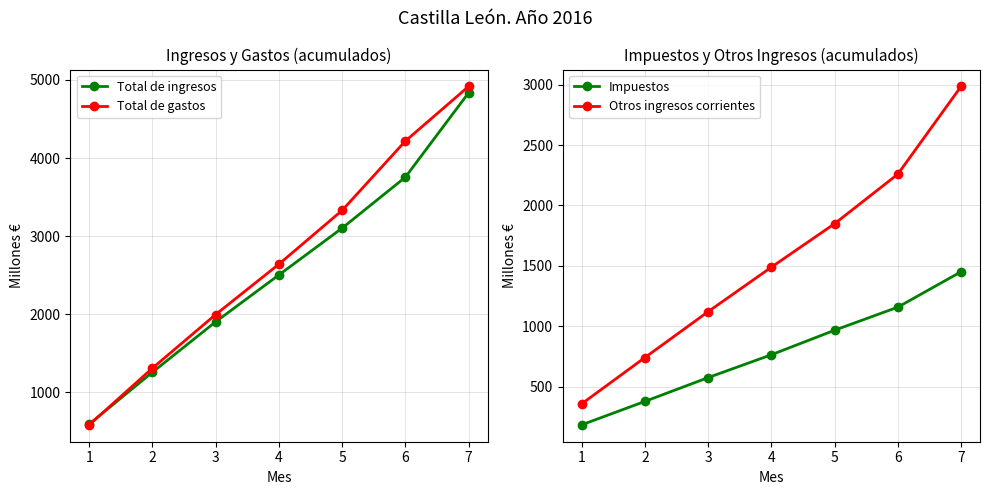

List the labels in order of Total de gastos value, smallest first.

1, 2, 3, 4, 5, 6, 7